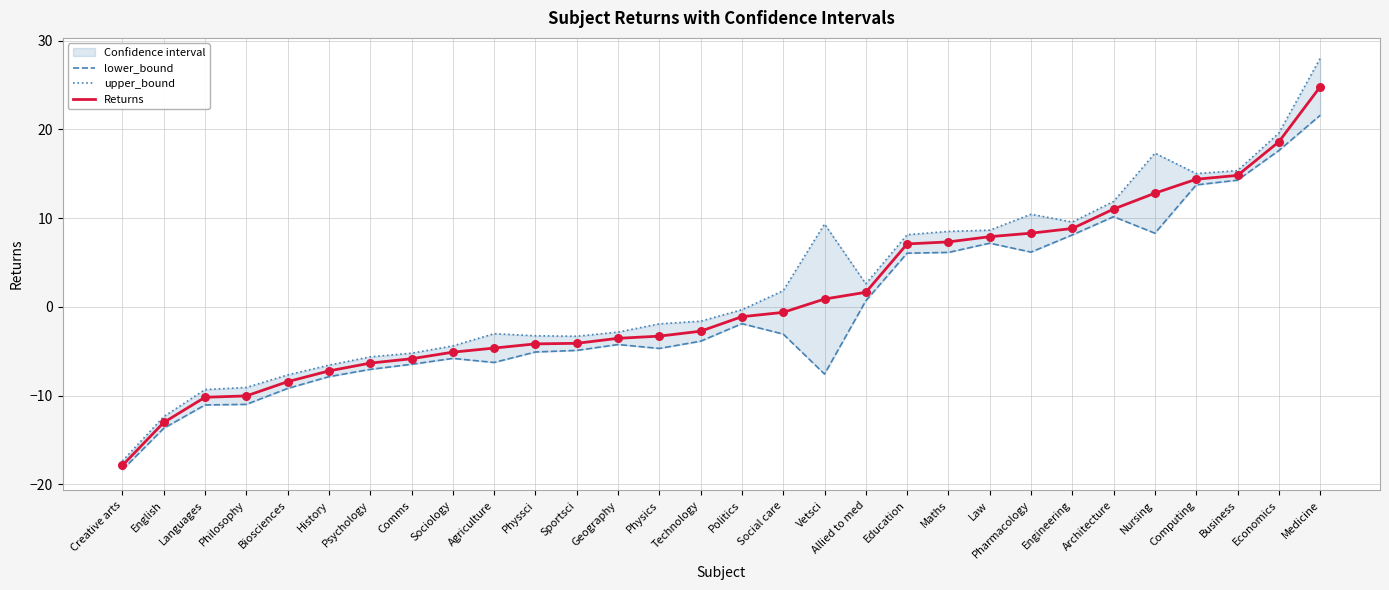

What is the total value across all series at Vetsci?

2.6